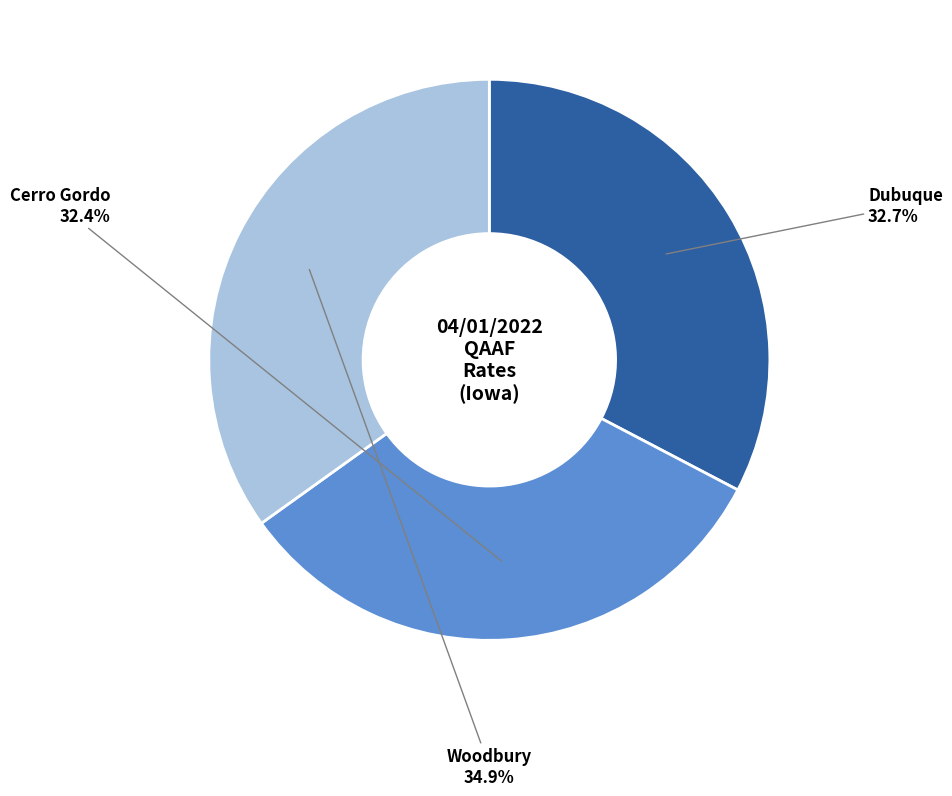

Does any single category account for the majority?

No